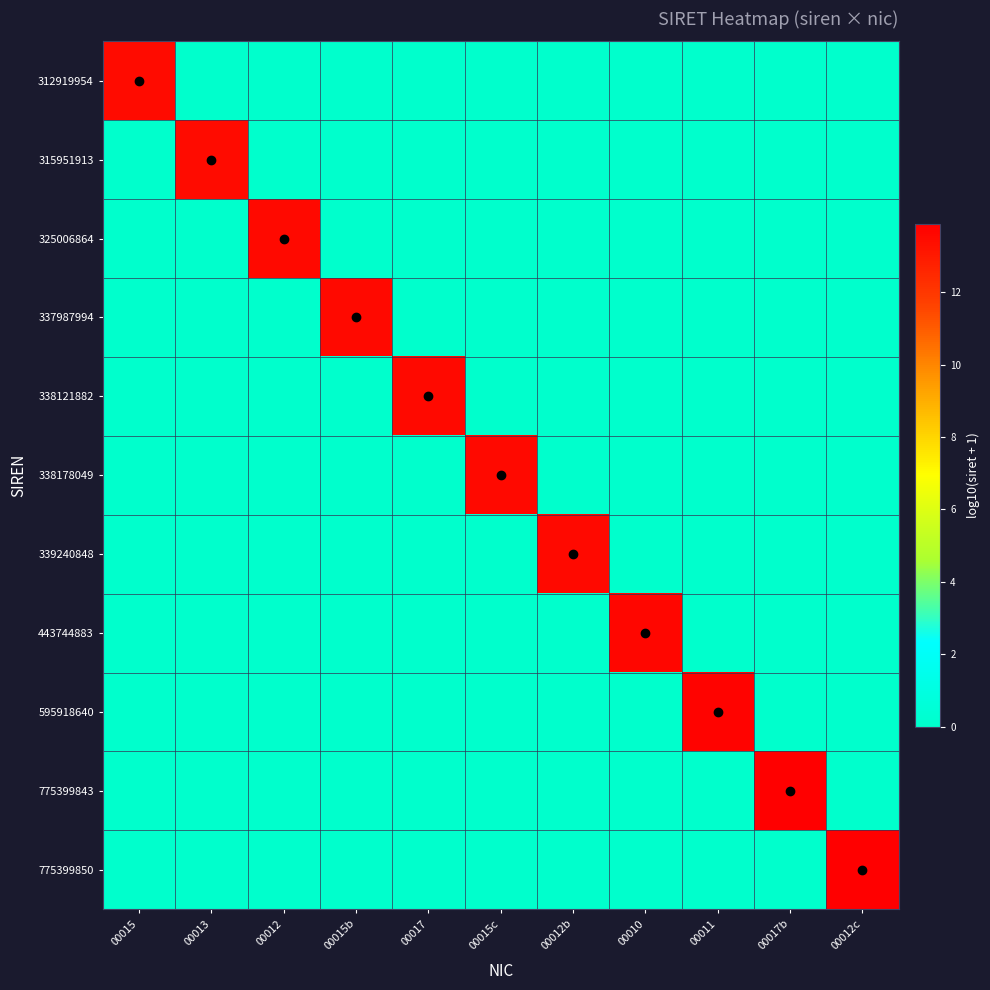

What is the spread (max minus min) of values at 00017?

13.5